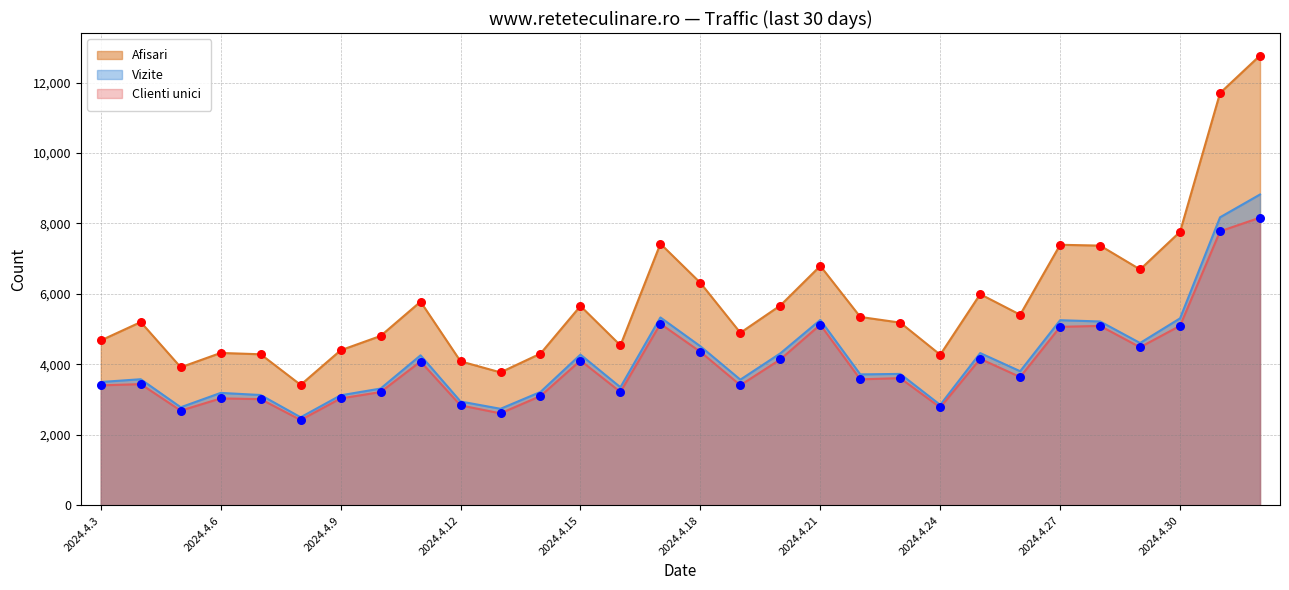

Which series has the largest total across all categories?

Afisari